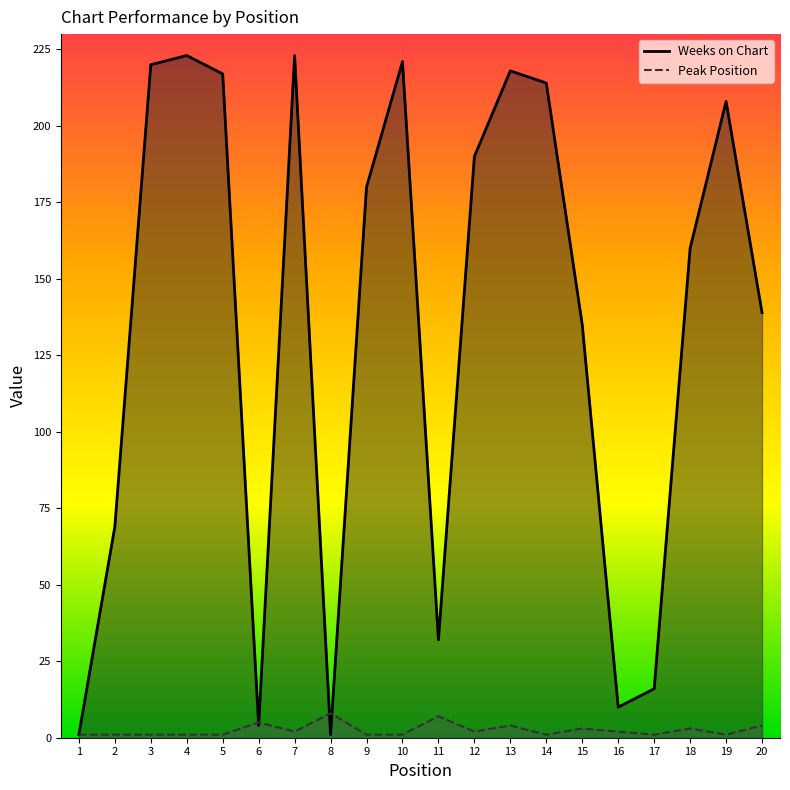

Count the Peak Position values in the range 1 to 4.

17